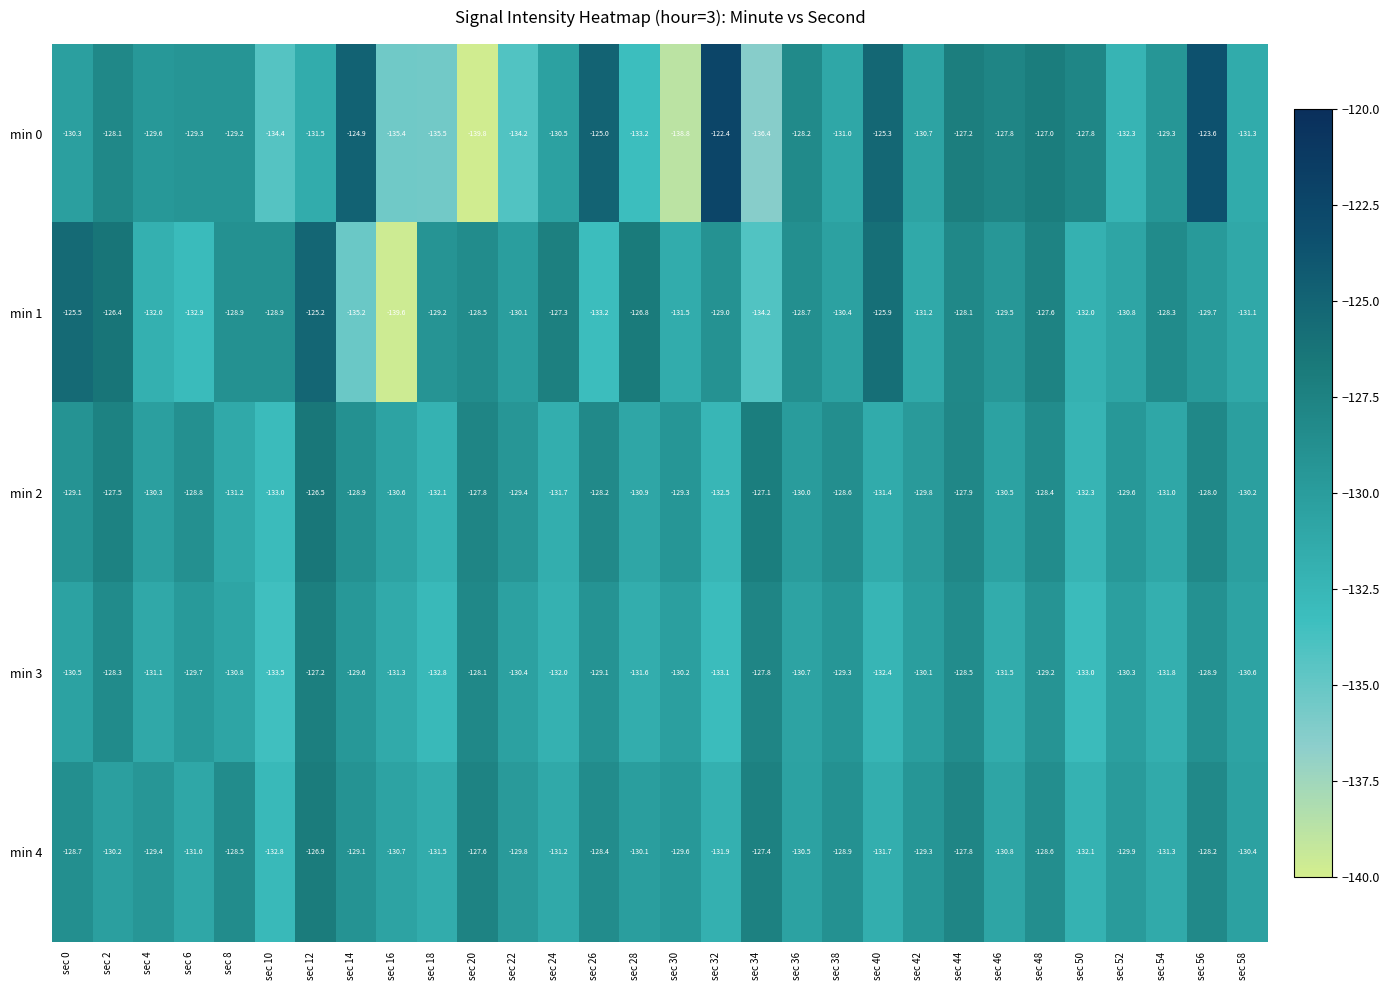

How many data points does each series have?

30